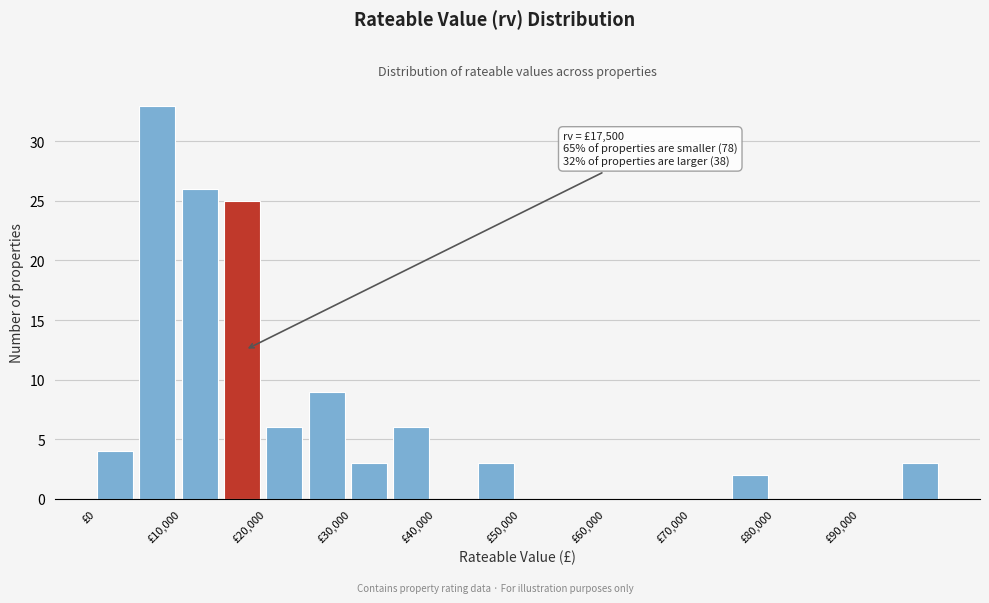

Over which range of the x-axis is the bar tallest?

5000 to 10000